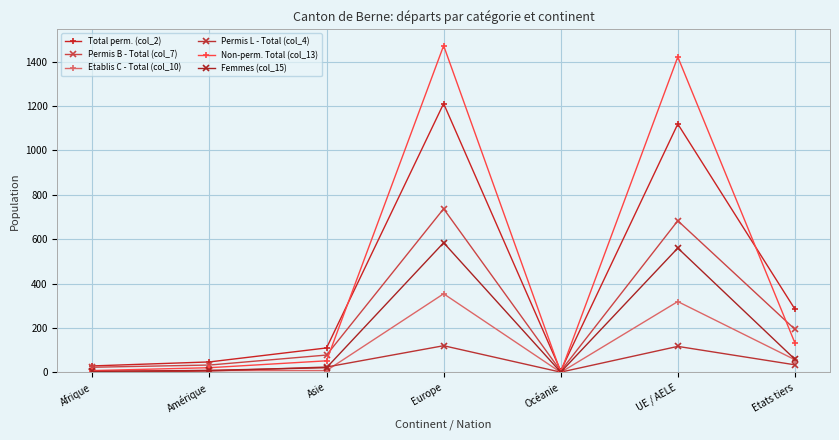

Read the Total perm. (col_2) value at Amérique, to the nearest 50.

50